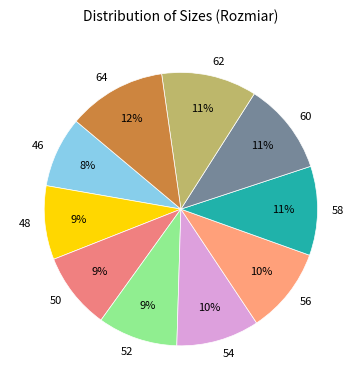

What is the ratio of the value at 46 to the value at 62?

0.7